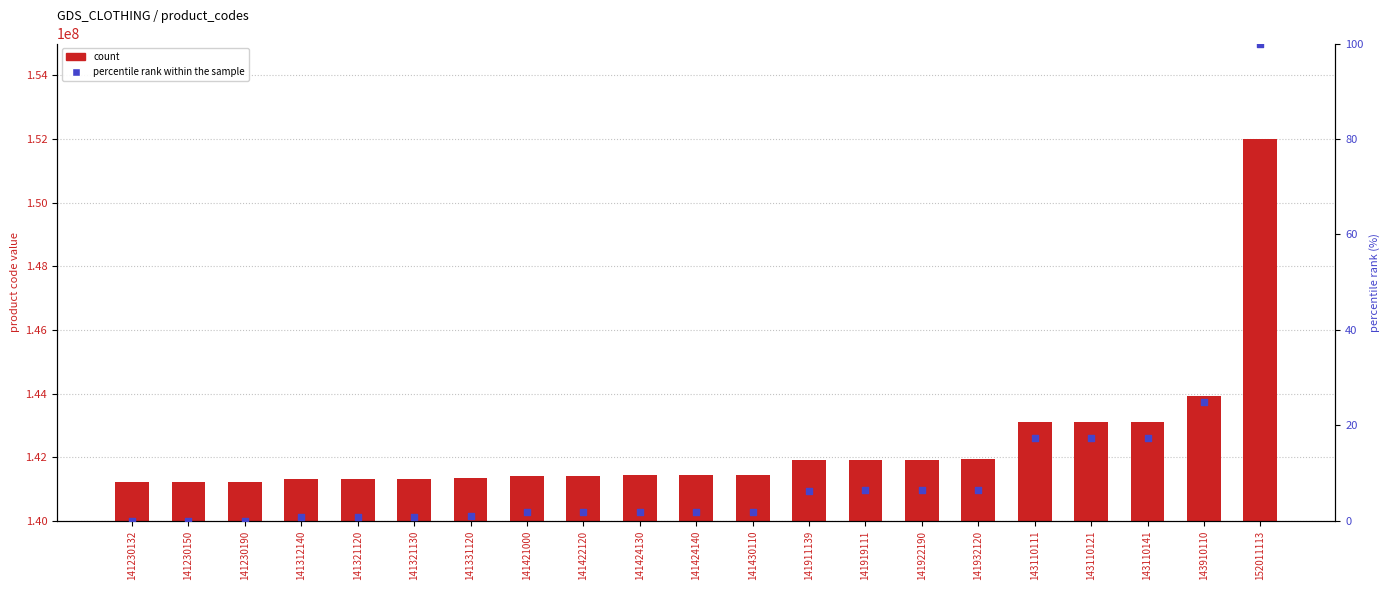

What are all the series names shown in the legend?

count, percentile rank within the sample